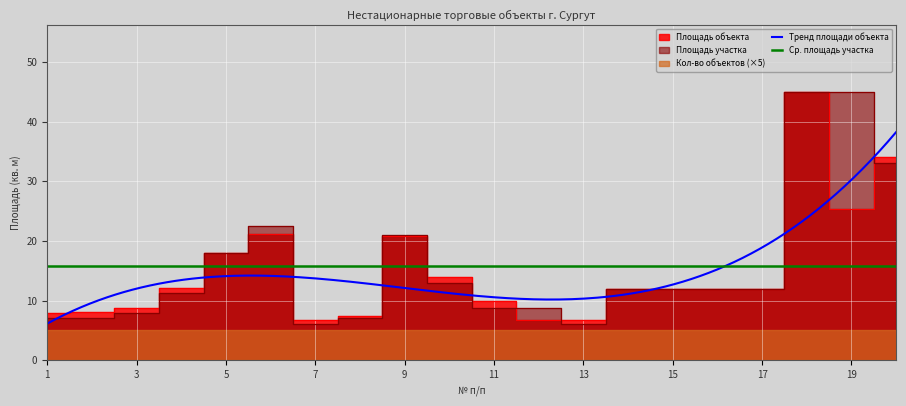

What is the highest value of the Ср. площадь участка series?

15.8